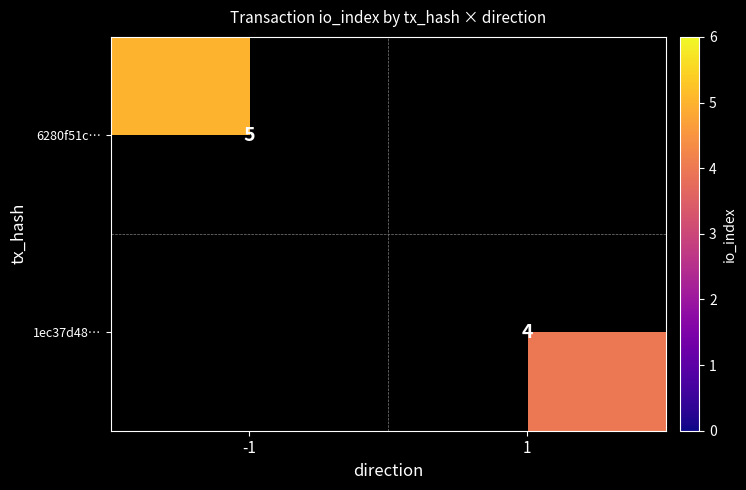

Which label corresponds to the smallest value in the chart?

1